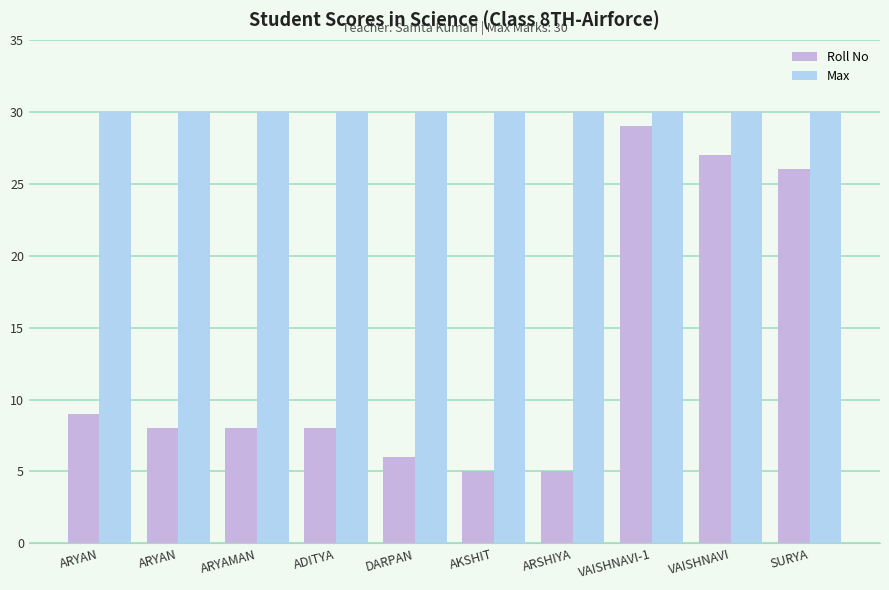

What is the total value across all series at ARSHIYA?

35